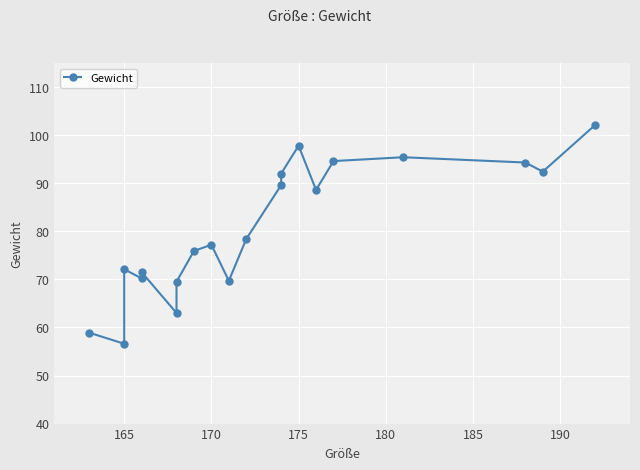

At which category does the data reach its first local valley?

165